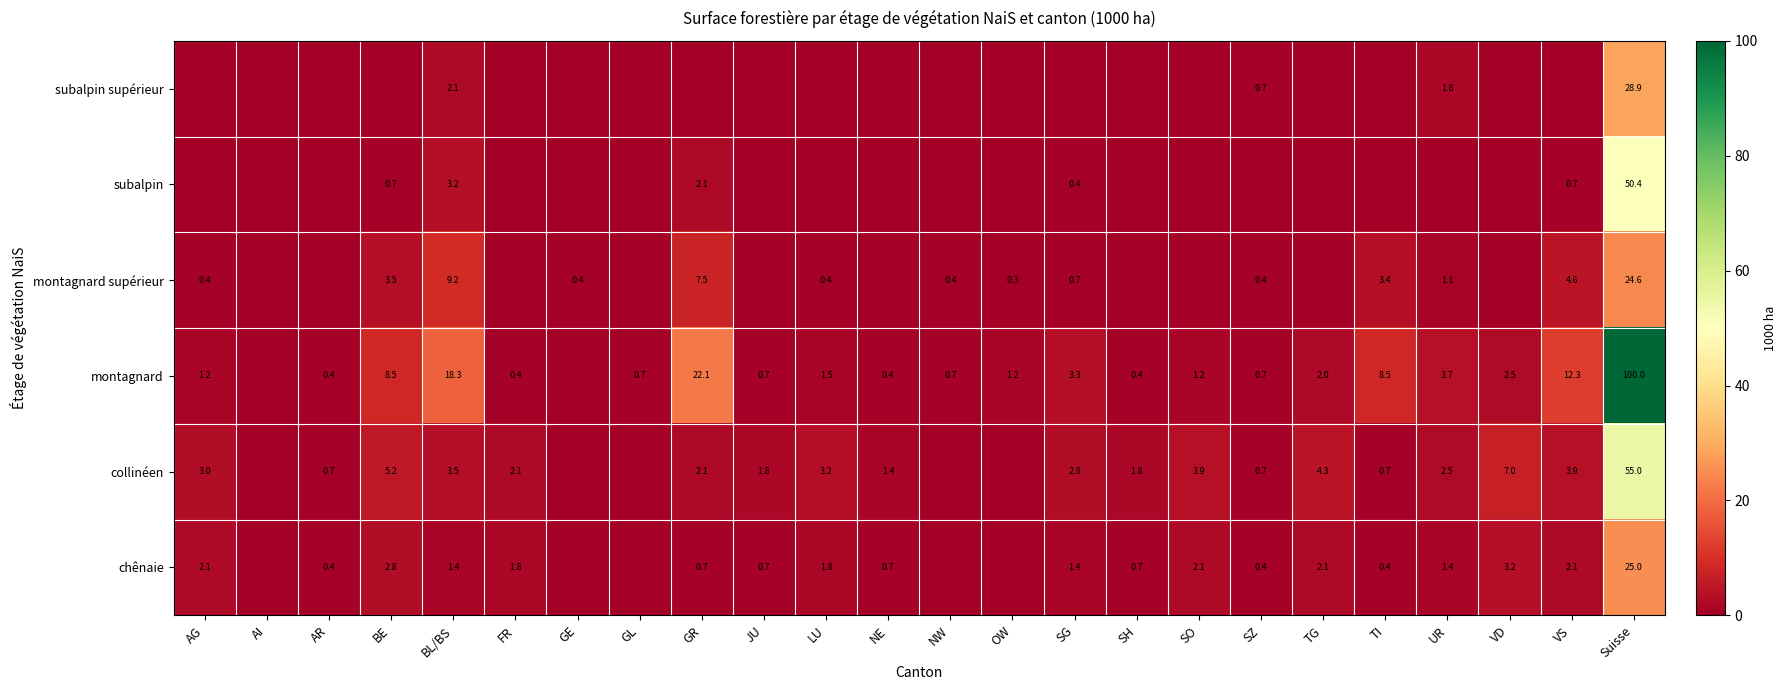

Is it true that montagnard equals 1.2 at AG?

True